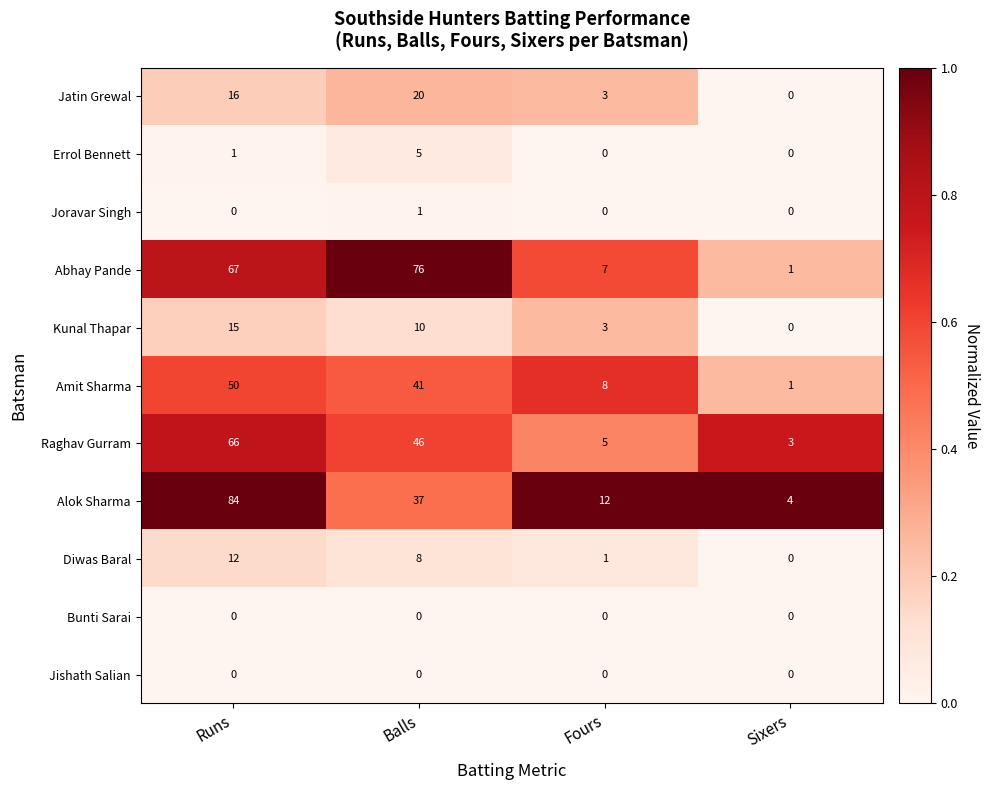

List the labels in order of Alok Sharma value, smallest first.

Sixers, Fours, Balls, Runs